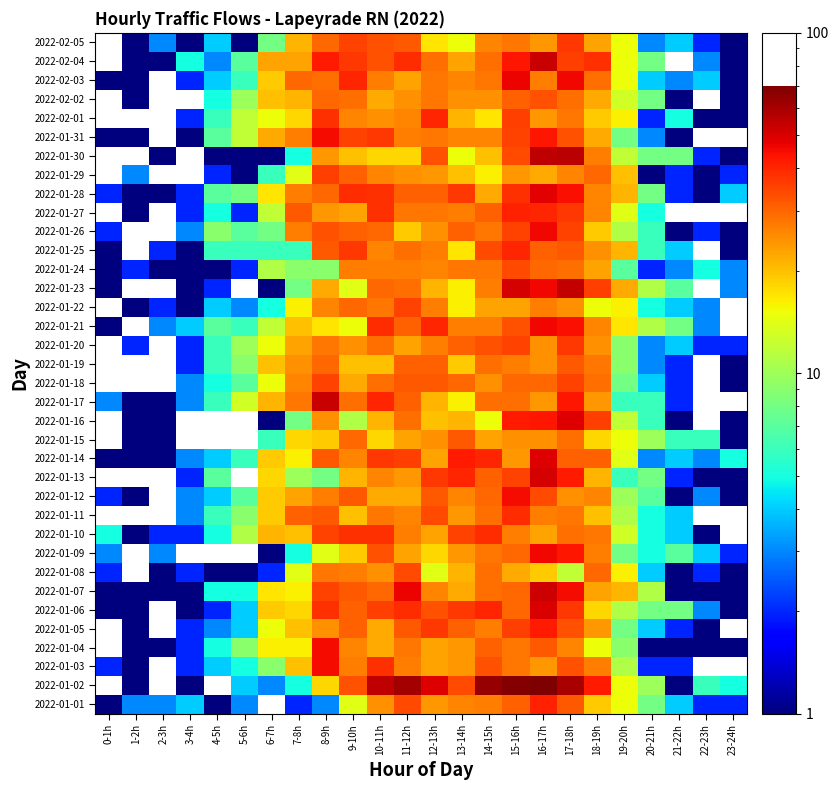

How many data points in 2022-01-08 are above 14?

10